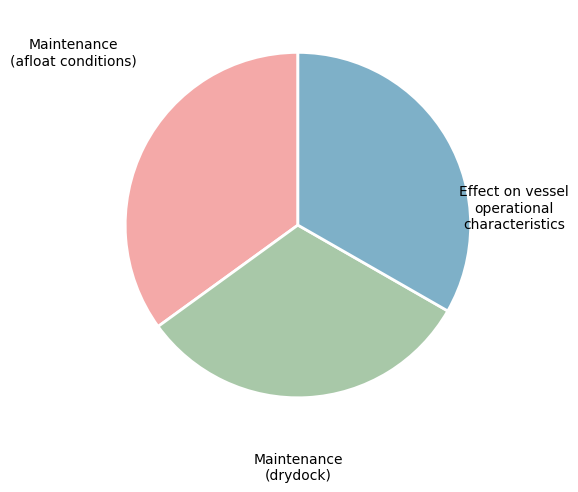

Is there any slice that represents more than half of the pie?

No